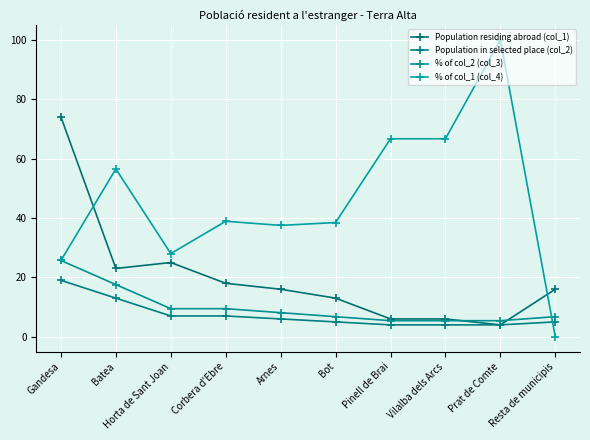

Rank the categories by Population in selected place (col_2) value from highest to lowest.

Gandesa, Batea, Horta de Sant Joan, Corbera d'Ebre, Arnes, Bot, Resta de municipis, Pinell de Brai, Vilalba dels Arcs, Prat de Comte